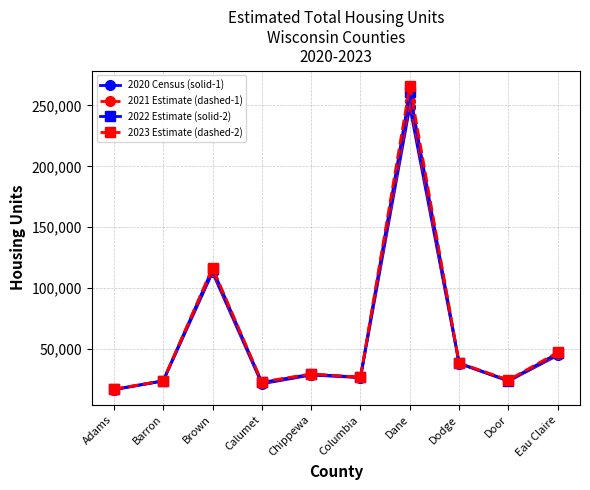

At which category is the sum across all series the highest?

Dane